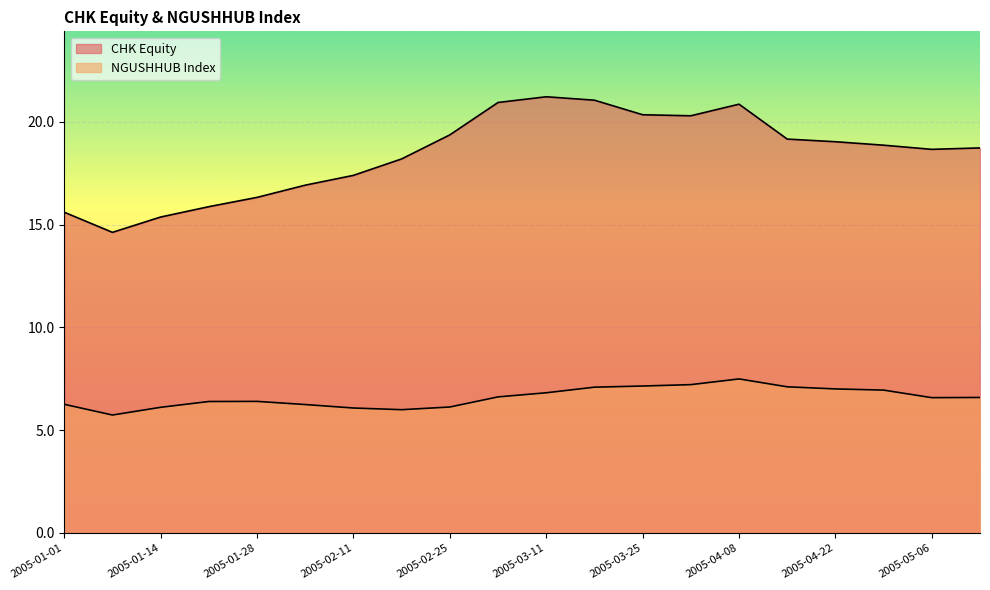

What is the maximum value shown in the chart?

21.2